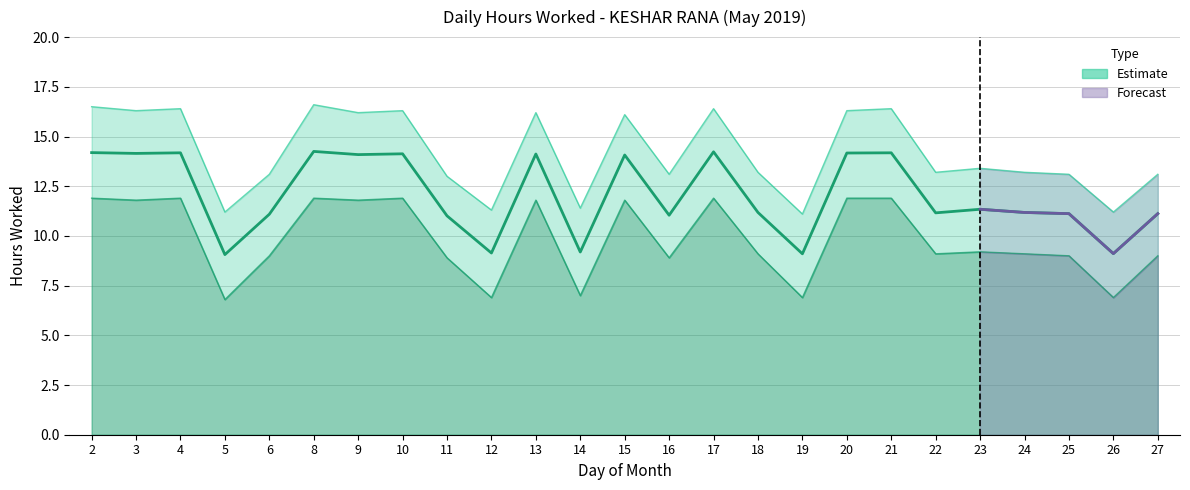

What is the value of the Upper Band point at the 7th from the left?

16.2